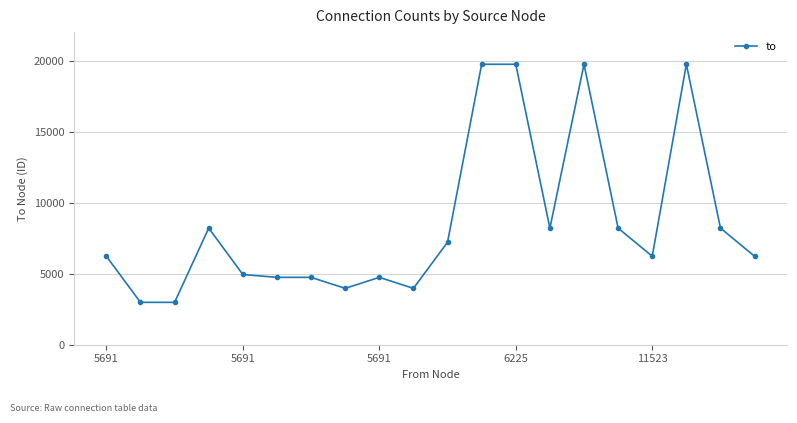

What is the value of the 19th point from the left?

8207